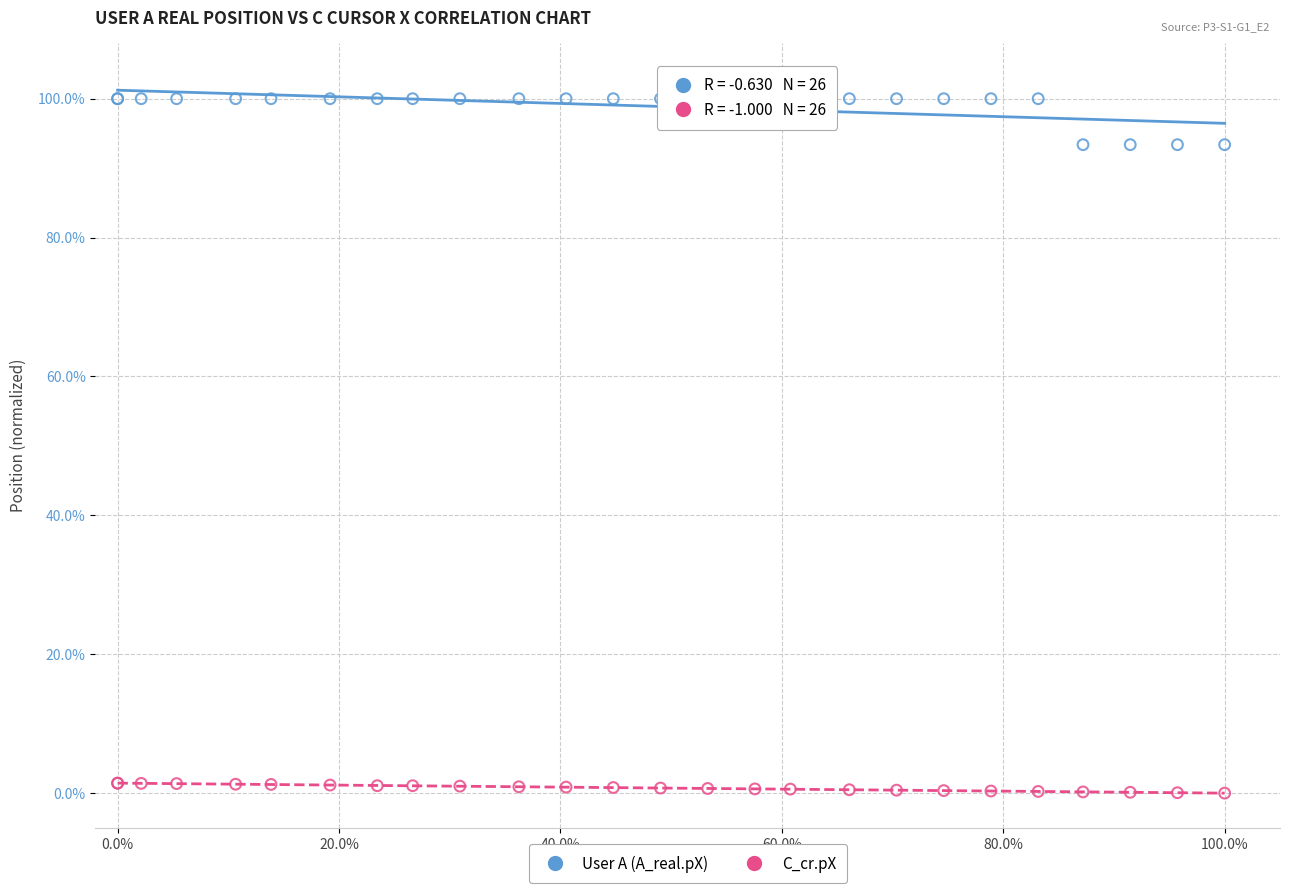

Which series has the widest spread of Y values?

User A (A_real.pX)